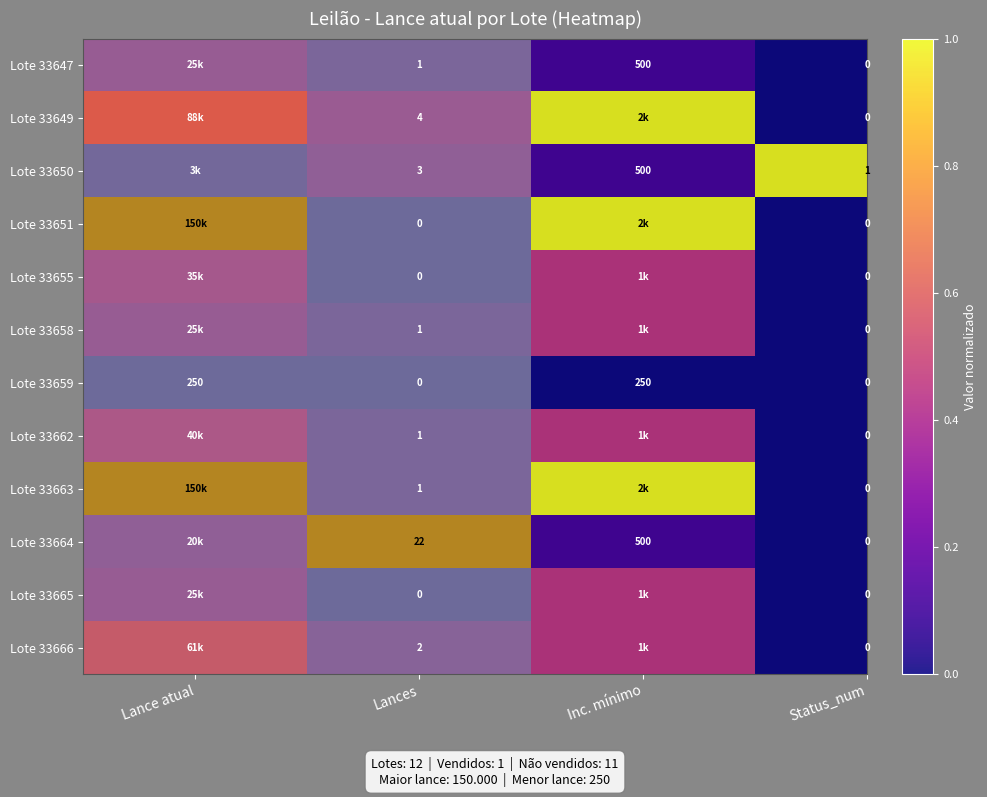

True or false: Lote 33647 has a value of 0.0 at Lances.

False